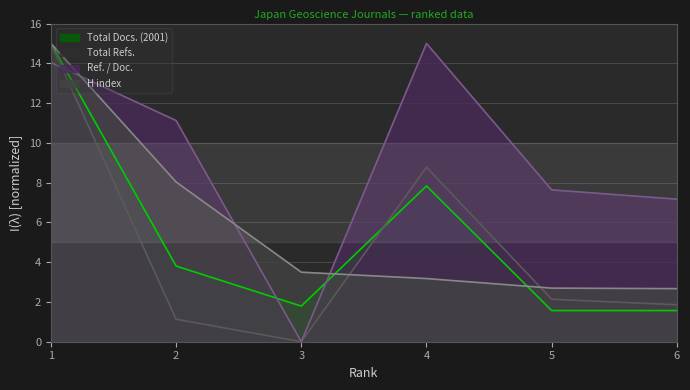

Where is H index nearest to the value 8?

2